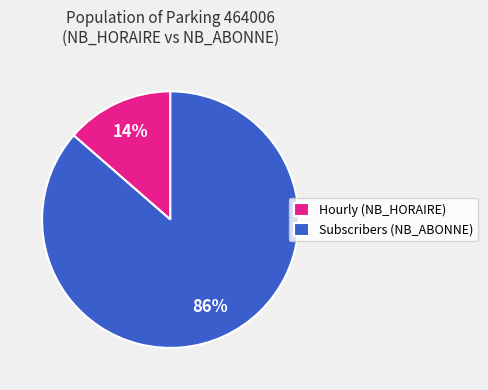

Count the number of slices in the pie.

2